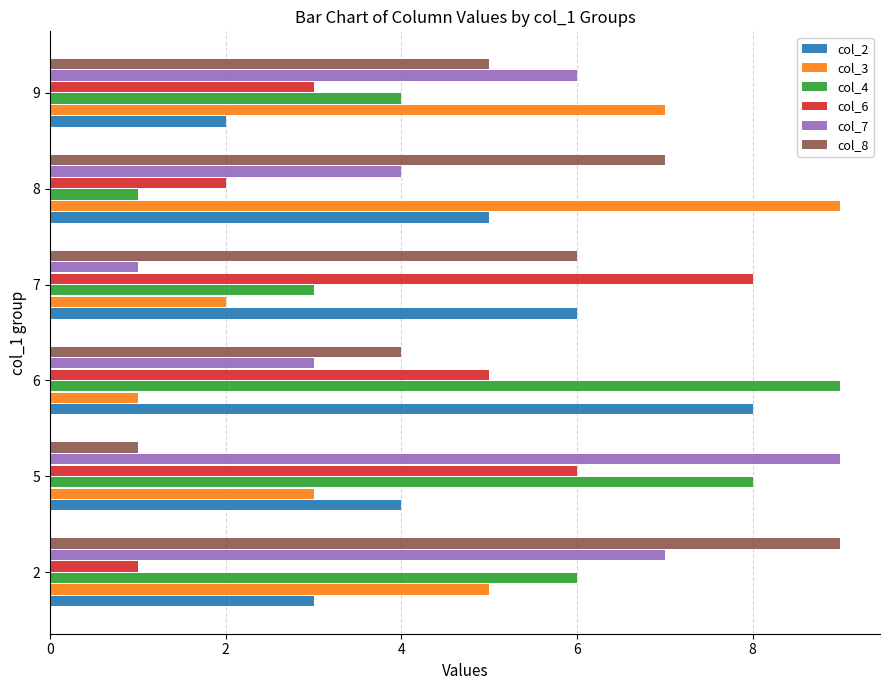

The value of col_8 at 7 is 10. True or false?

False